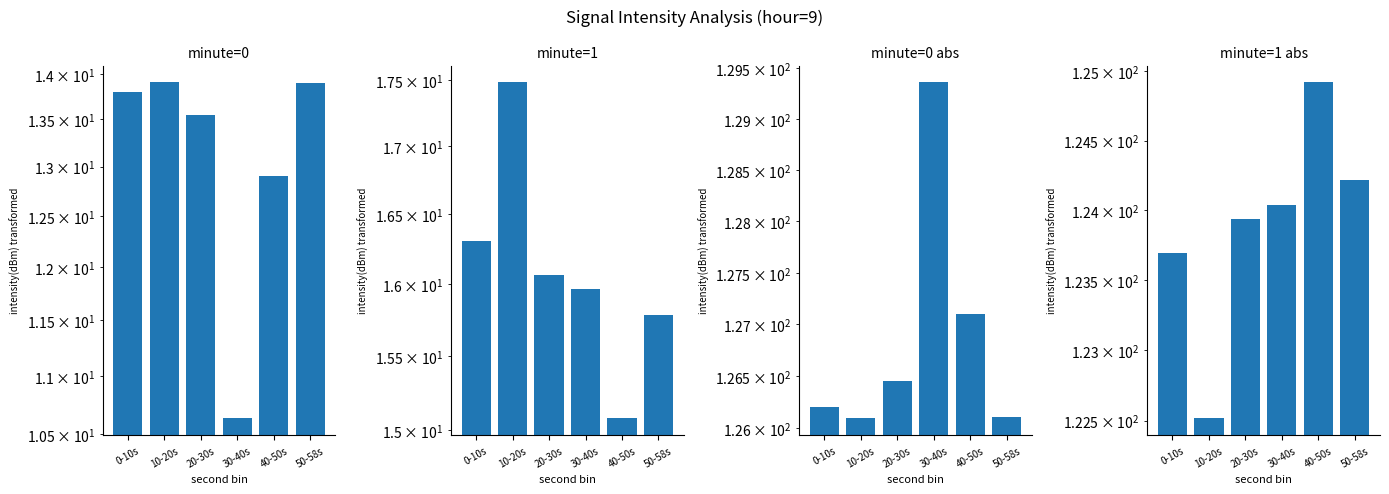

How many data points in minute=0 are above 13?

4